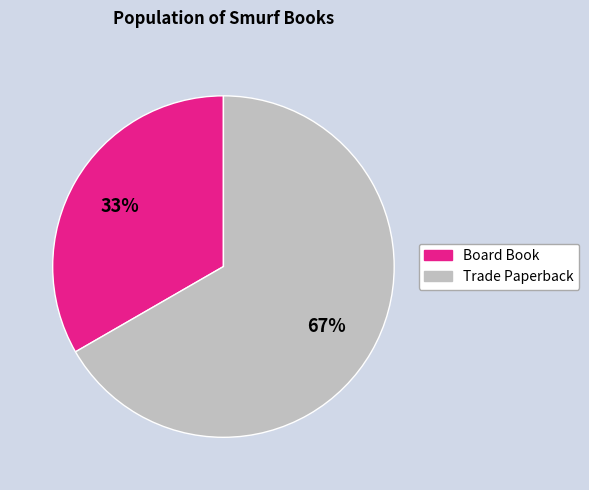

To the nearest percent, what is the average slice percentage?

50%